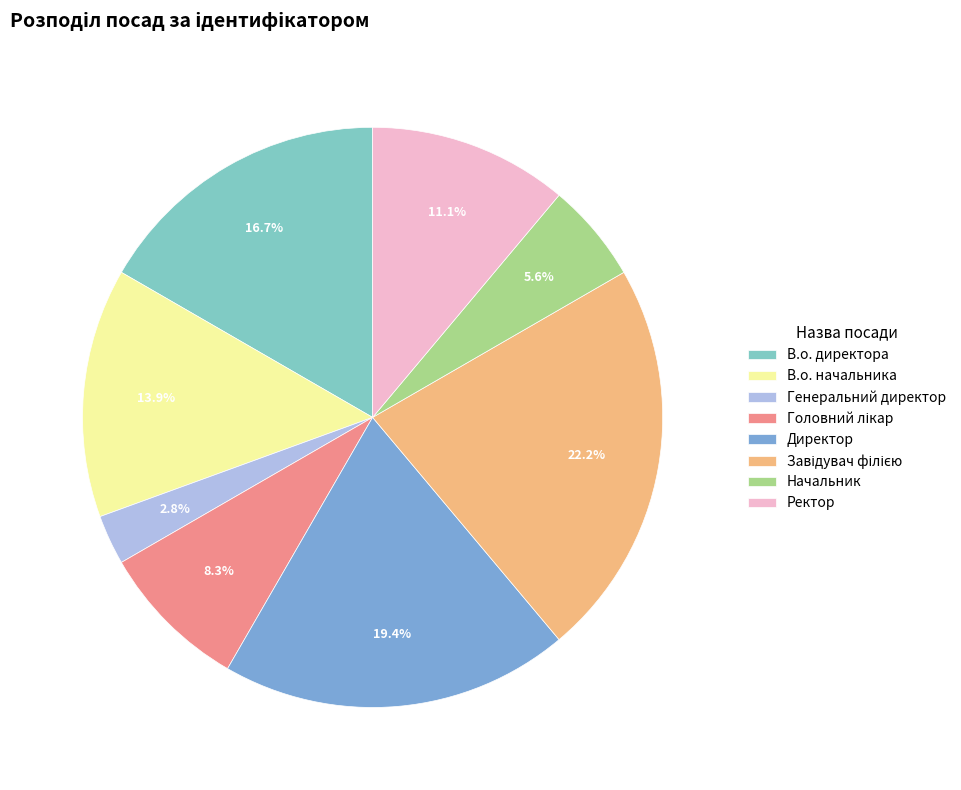

Count the number of slices in the pie.

8